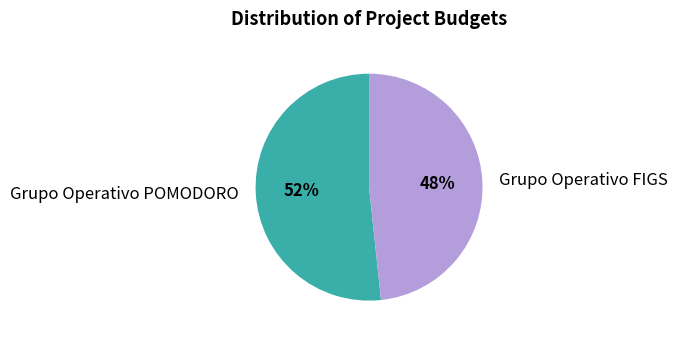

Do Grupo Operativo FIGS and Grupo Operativo POMODORO together represent more than half of the pie?

Yes